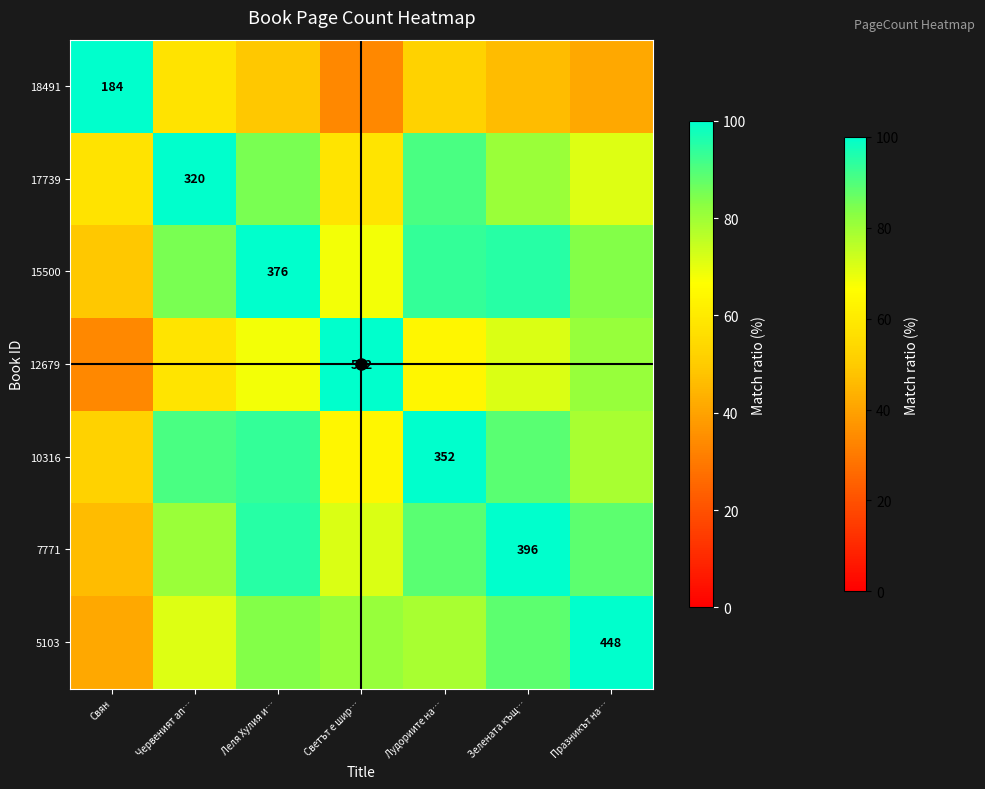

What is the difference between the maximum and second lowest values in the 17739 series?

42.0